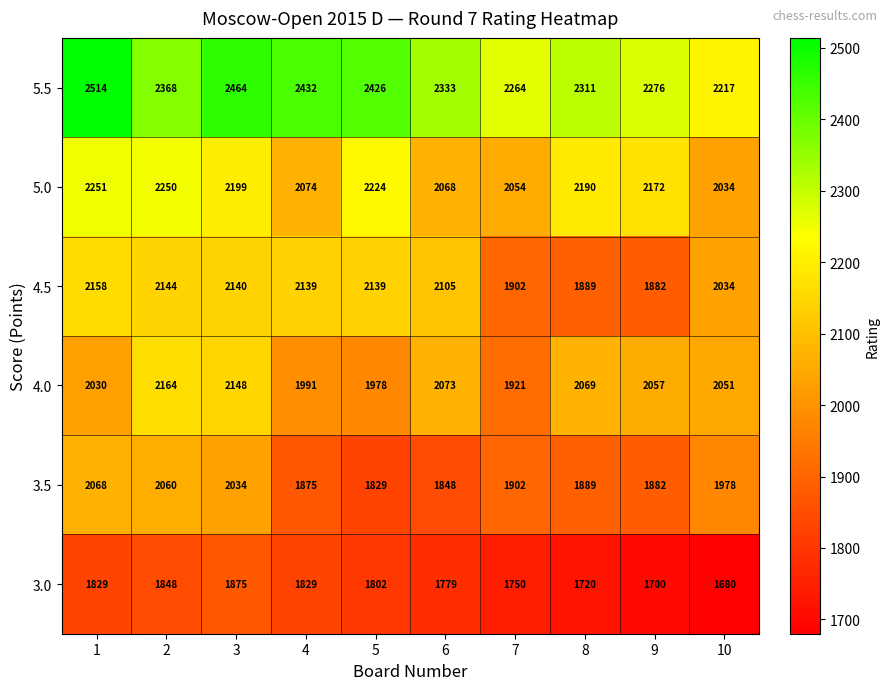

At which label does 5.0 reach its minimum?

10